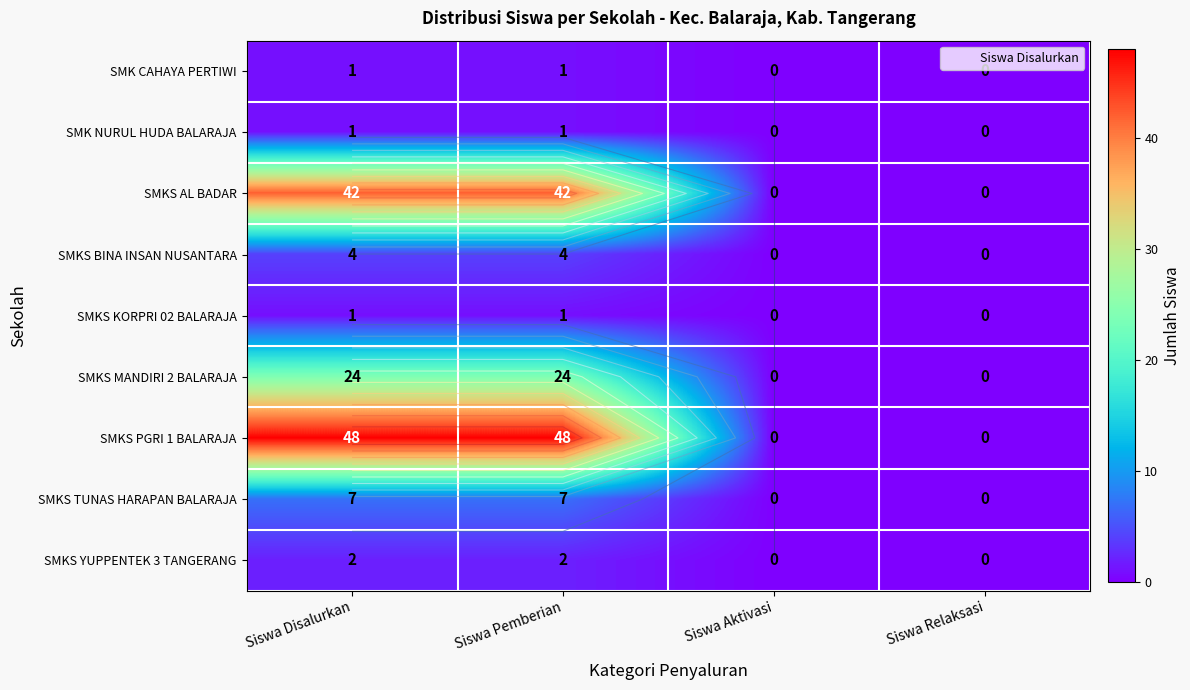

The value of SMKS AL BADAR at Siswa Relaksasi is -29. True or false?

False